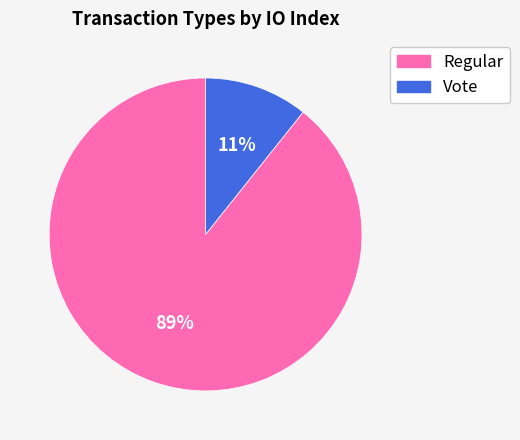

Count the number of slices in the pie.

2